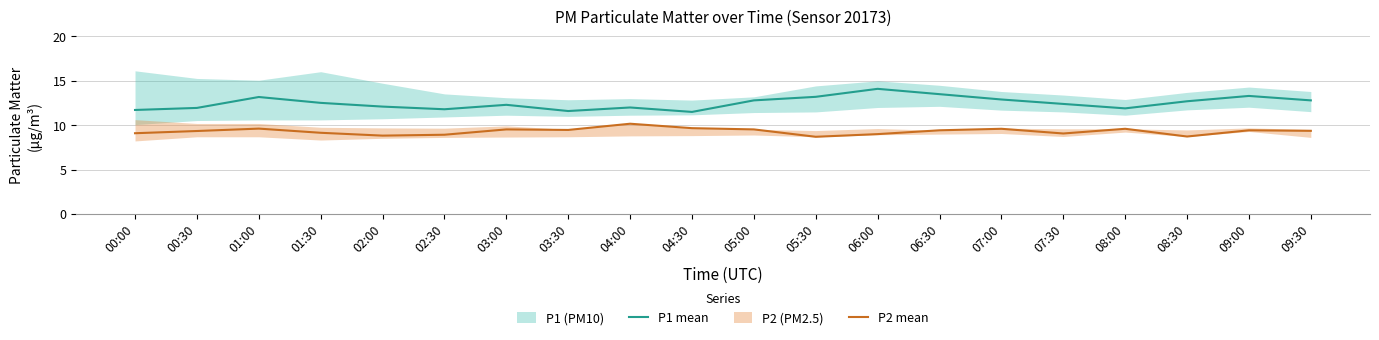

True or false: P1 mean and P2 mean intersect in this chart.

False